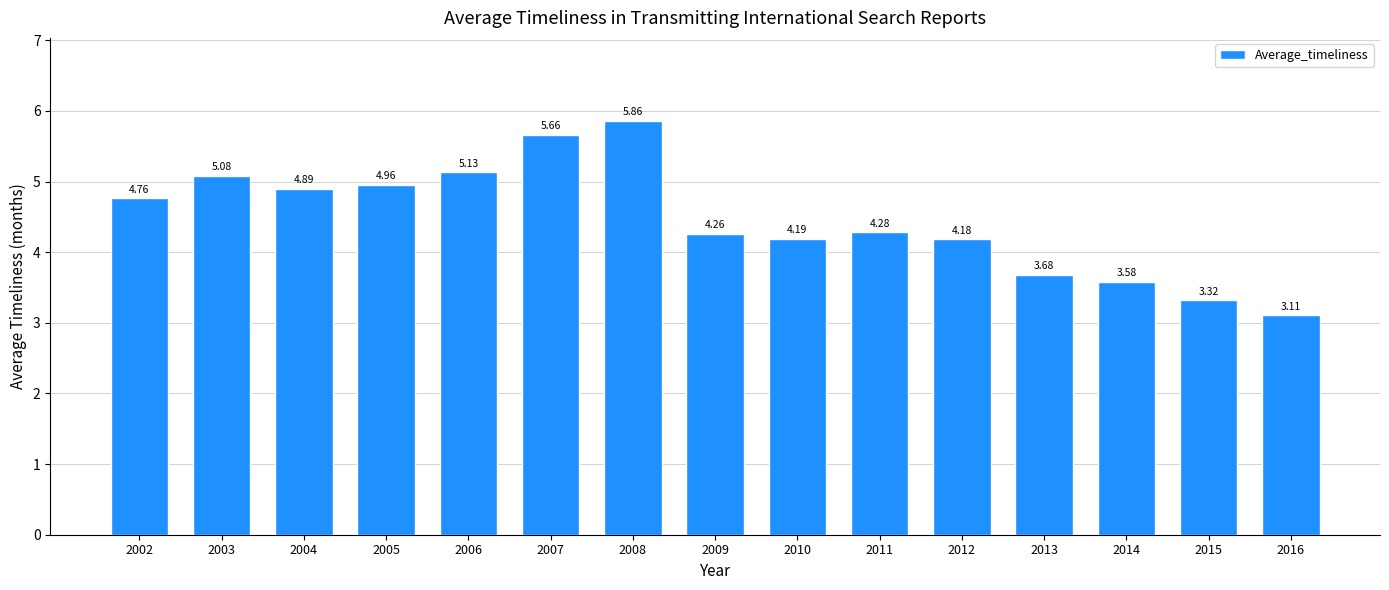

What is the ratio of the value at 2008 to the value at 2007?

1.0